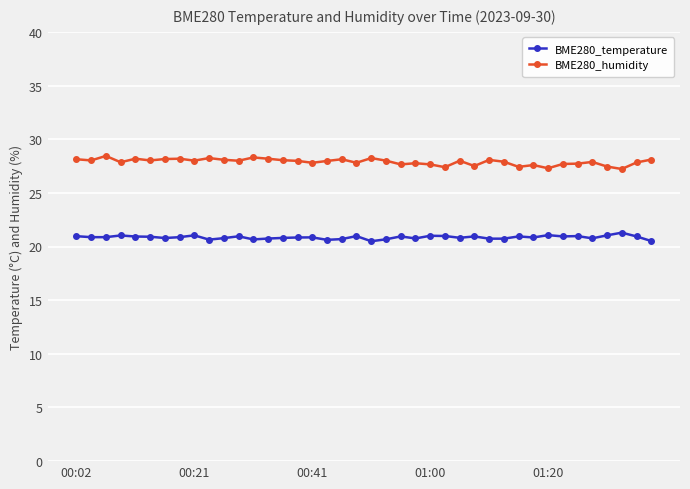

True or false: BME280_temperature and BME280_humidity cross at least once.

False